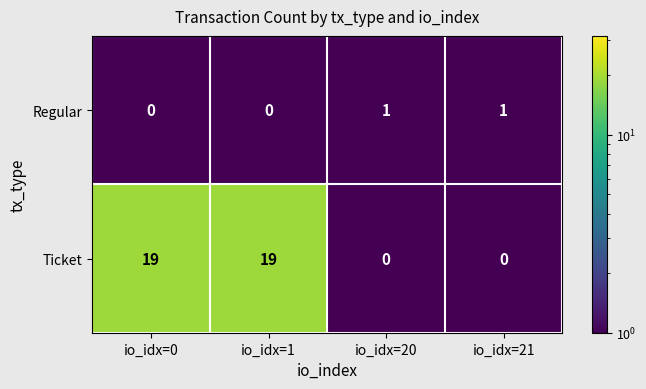

Is it true that Regular equals 0 at io_idx=20?

False